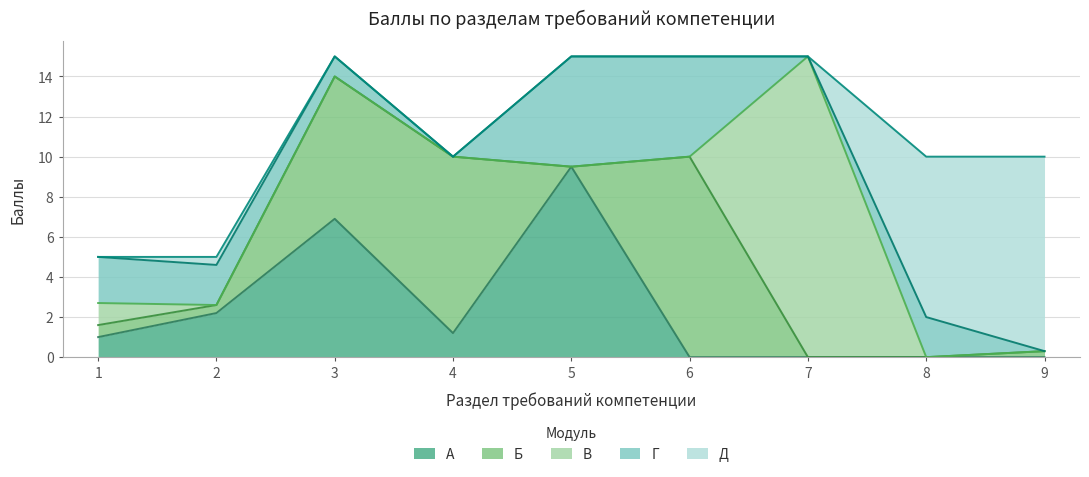

How many intersections are there between А and В?

1